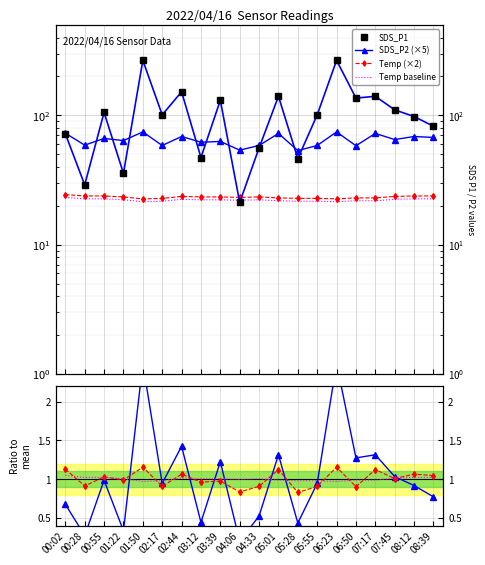

Which series has the largest range (max minus min)?

SDS_P1